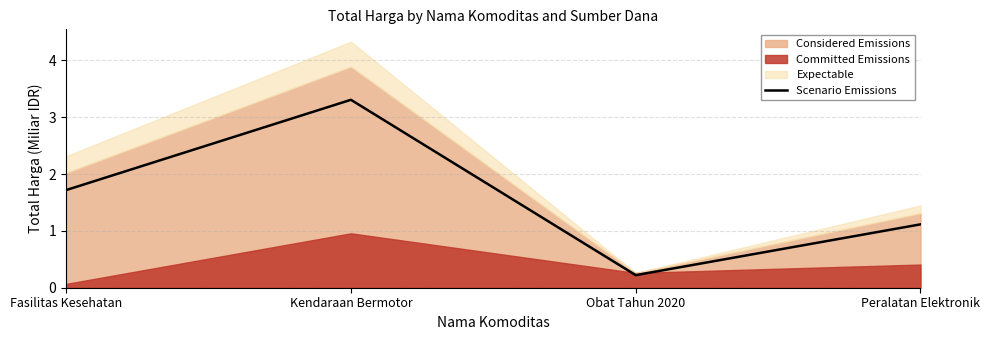

Which category has the lowest value across all series?

Obat Tahun 2020